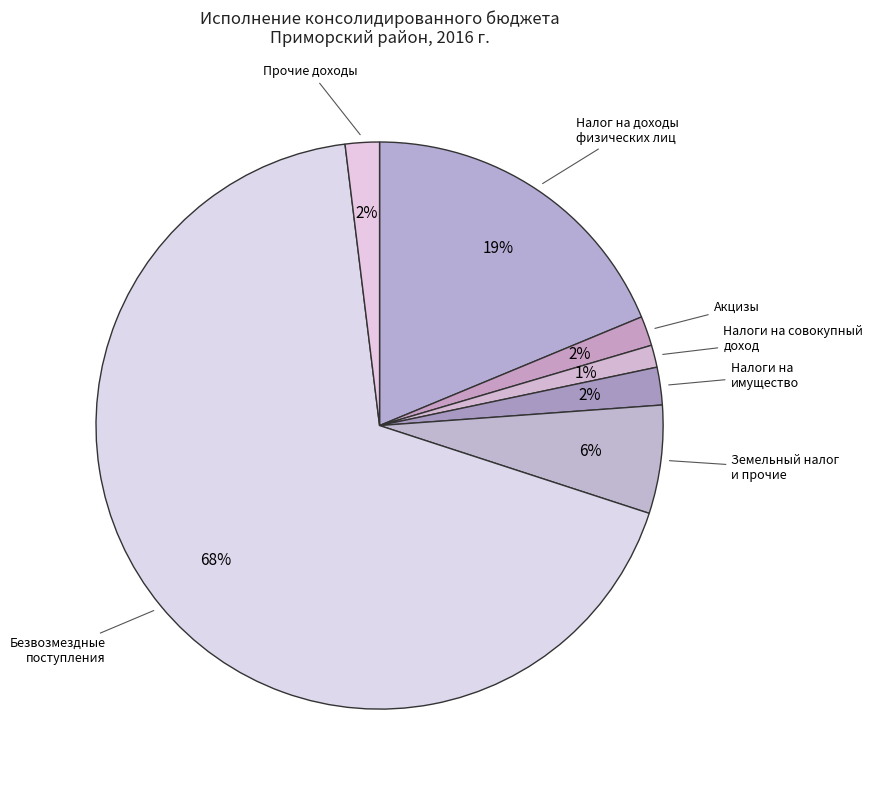

How many segments does this pie chart have?

7